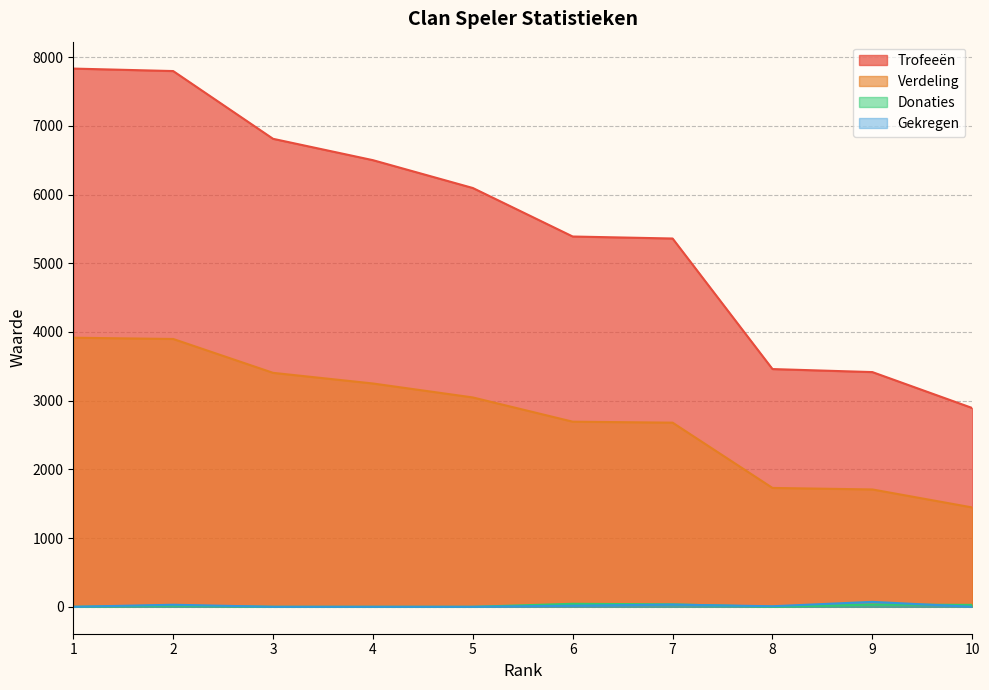

Rank the series at 6 from lowest to highest value.

Gekregen, Donaties, Verdeling, Trofeeën